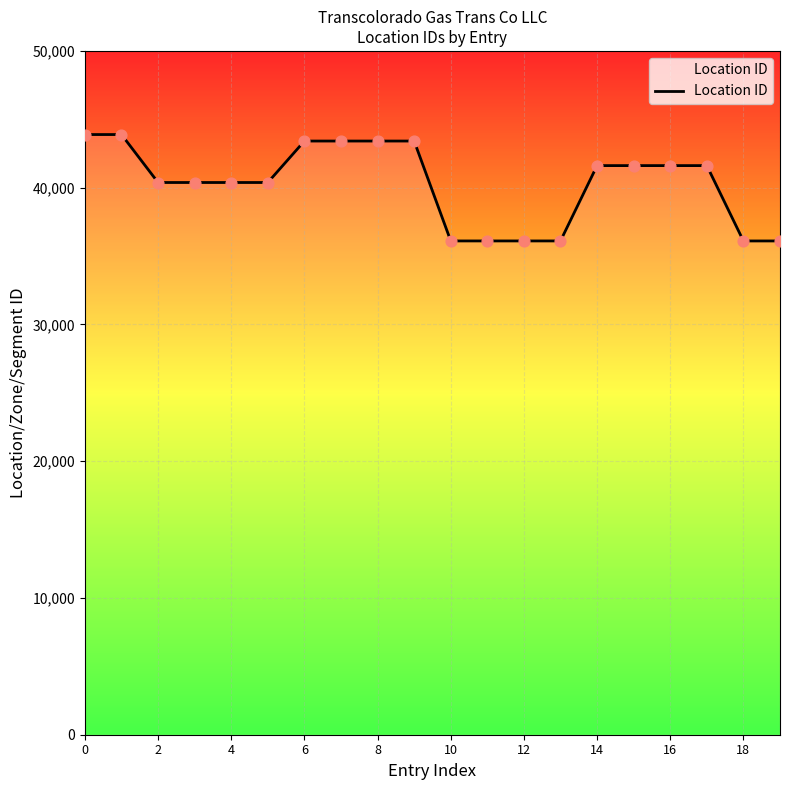

What is the minimum value shown in the chart?

36105